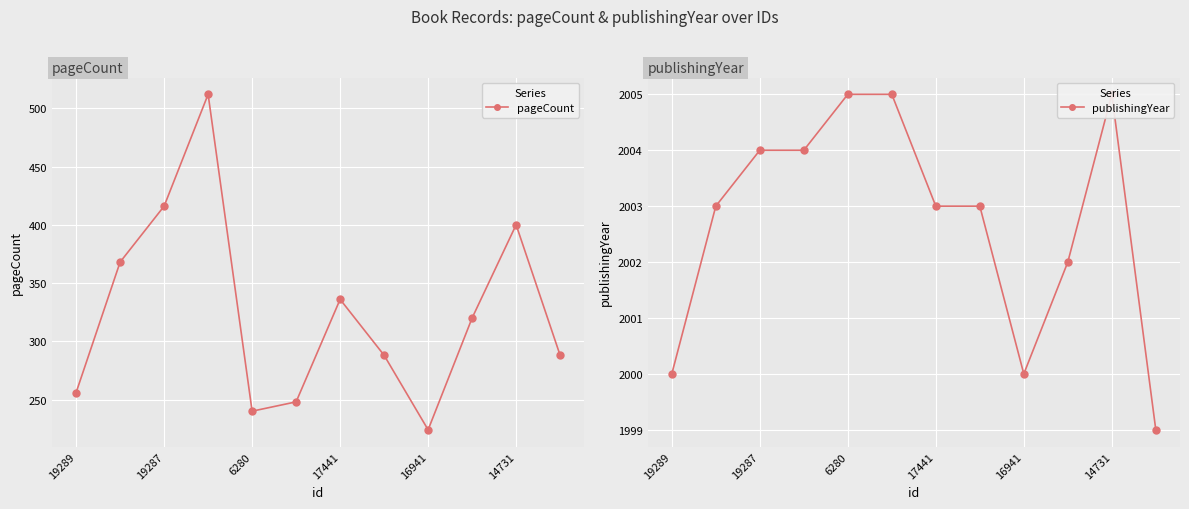

What is the minimum value for pageCount?

224